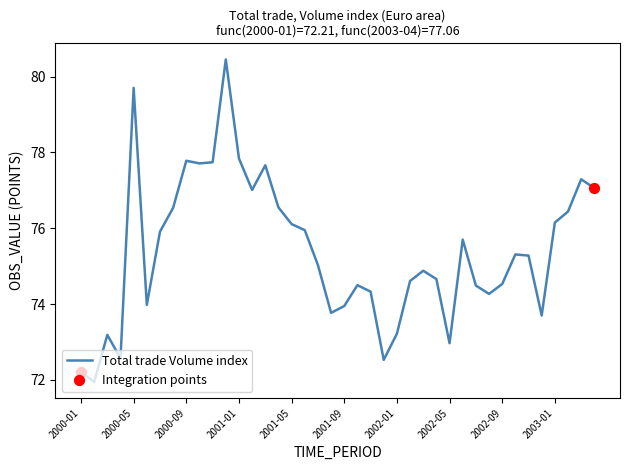

What is the smallest value displayed?

72.0